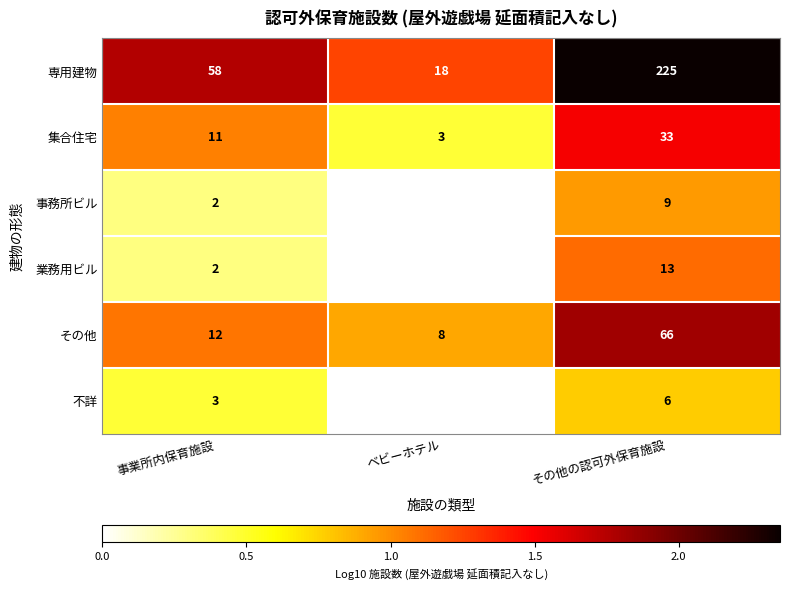

Which has a higher value, 事業所内保育施設 or ベビーホテル?

事業所内保育施設